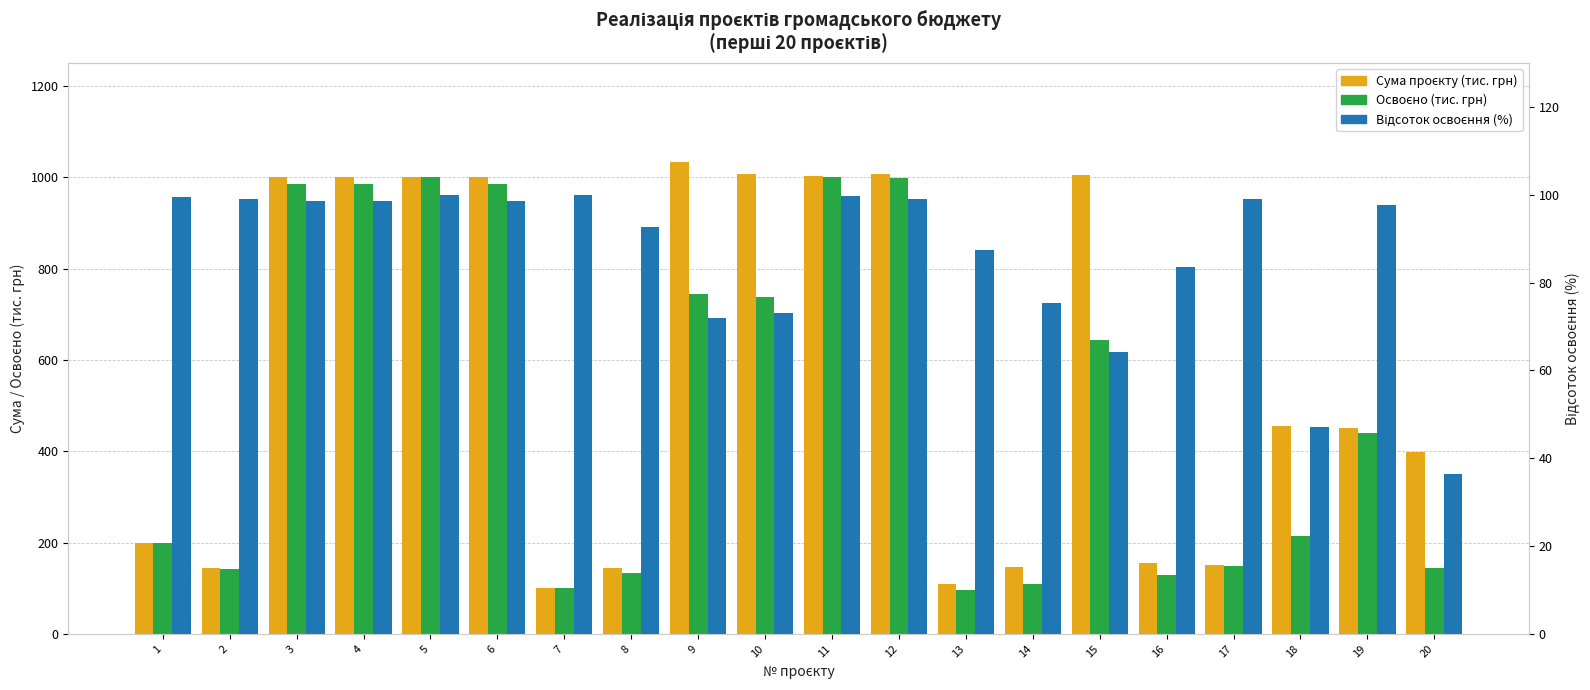

Rank the series by their maximum value, from lowest to highest.

Відсоток освоєння (%), Освоєно (тис. грн), Сума проєкту (тис. грн)